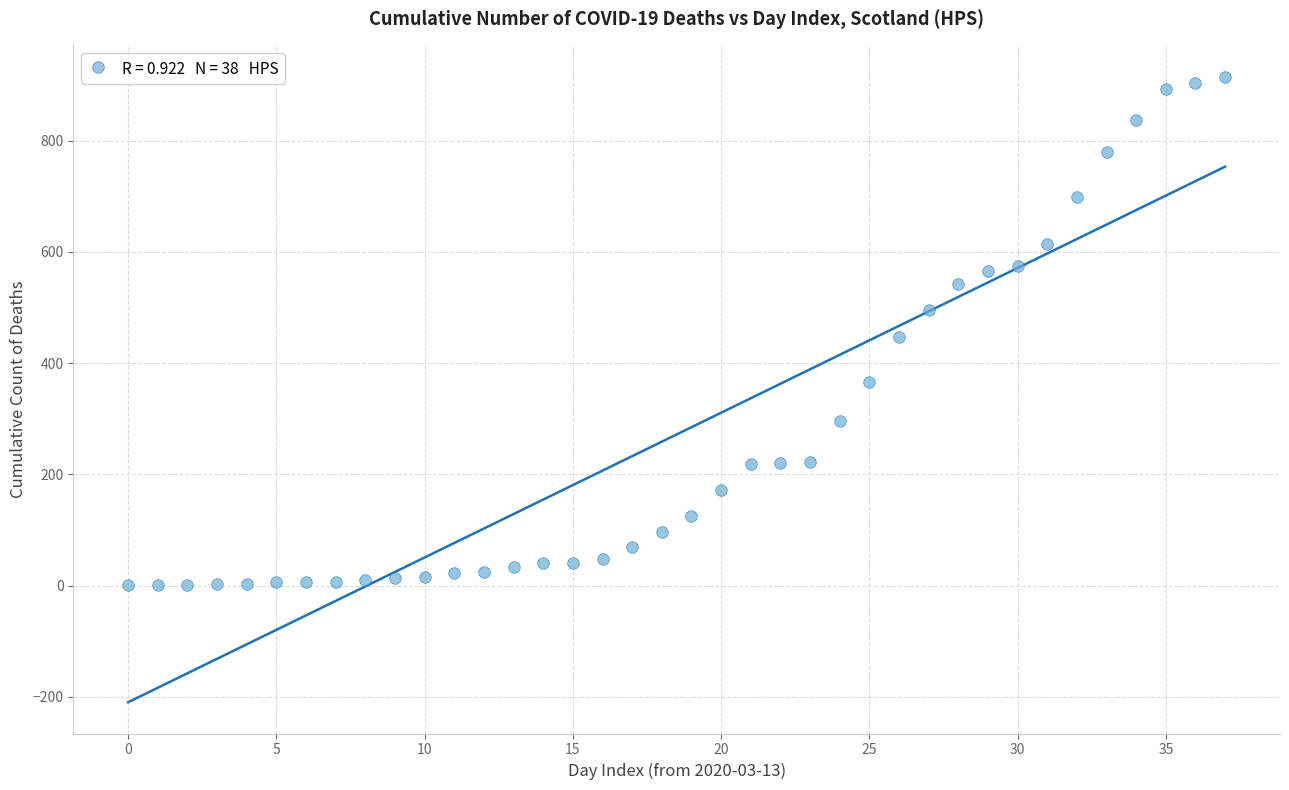

What is the range of Y values (max minus min)?

914